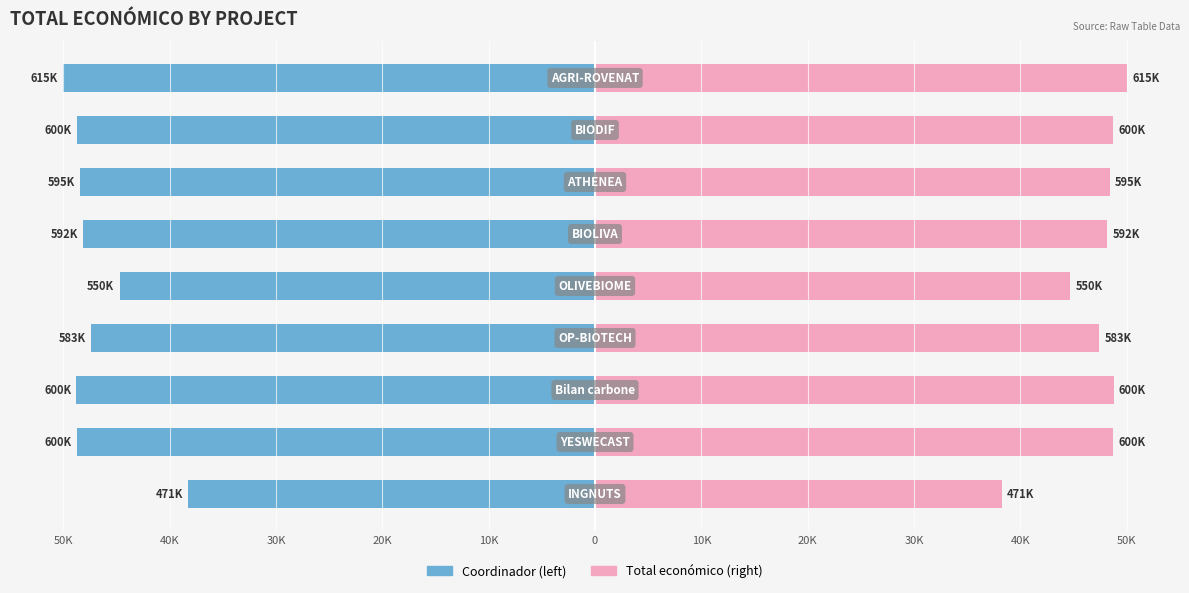

What is the sum of the Total económico values at 20K and 40K?

96.1